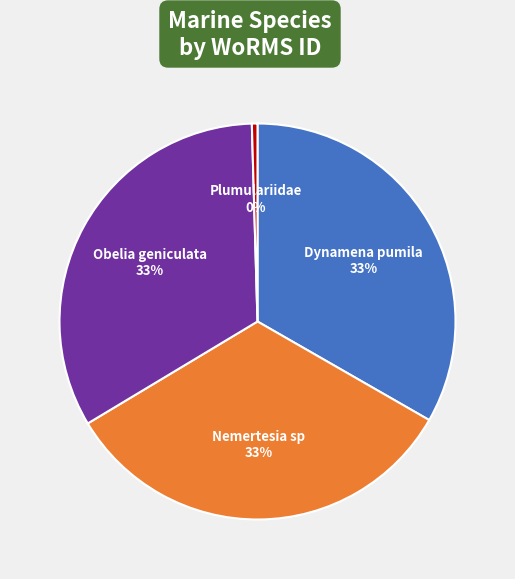

How many slices are in this pie chart?

4